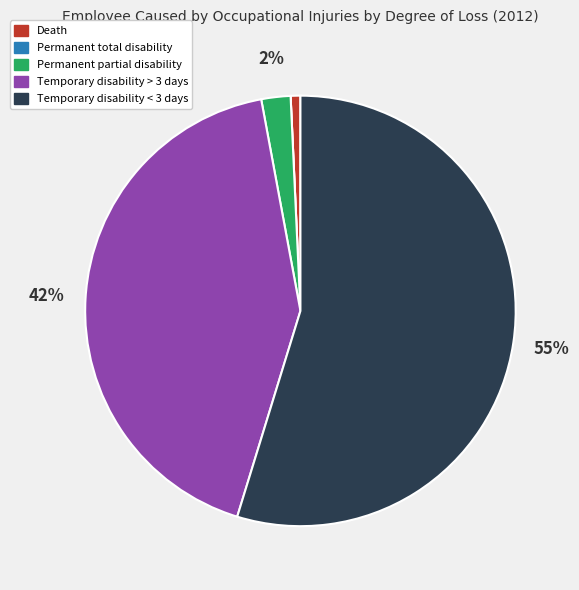

True or false: Temporary disability < 3 days accounts for 55% of the total.

True